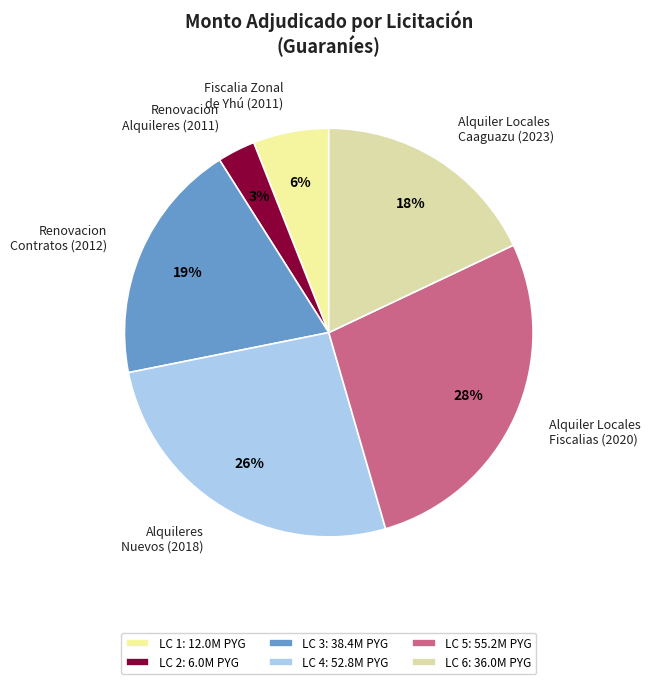

The Fiscalia Zonal de Yhú (2011) slice represents 6% of the pie. True or false?

True